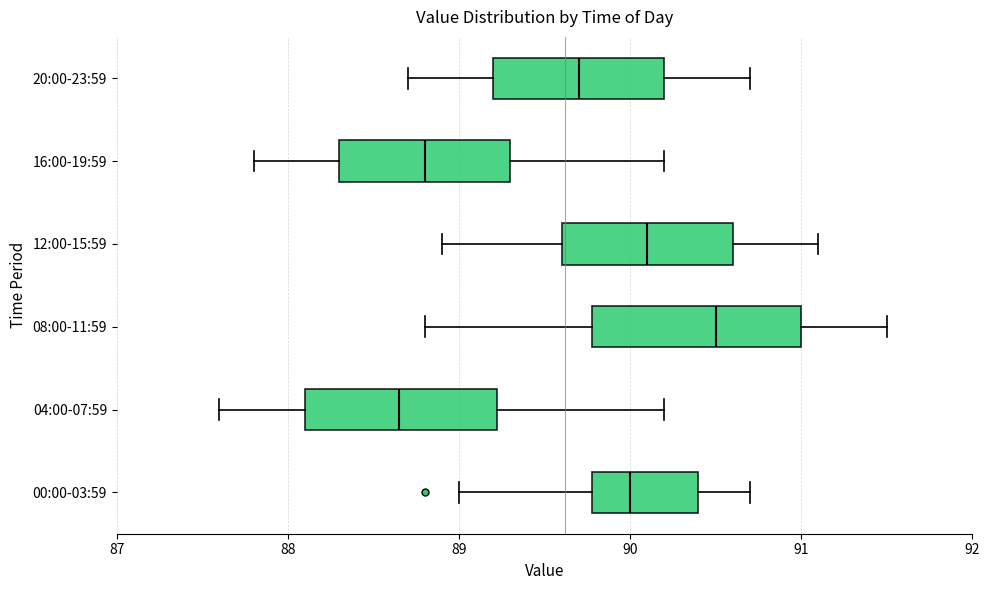

Where does the median line of the box for 04:00-07:59 sit on the x-axis? The values are not printed on the chart, so give them approximately, as read against the axis.

88.7